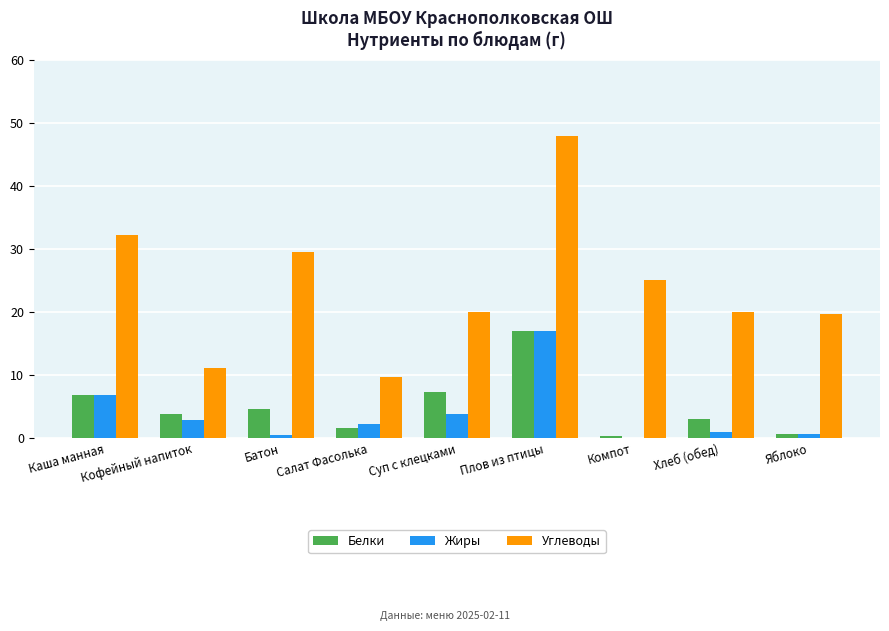

What is the total value across all series at Кофейный напиток?

17.9